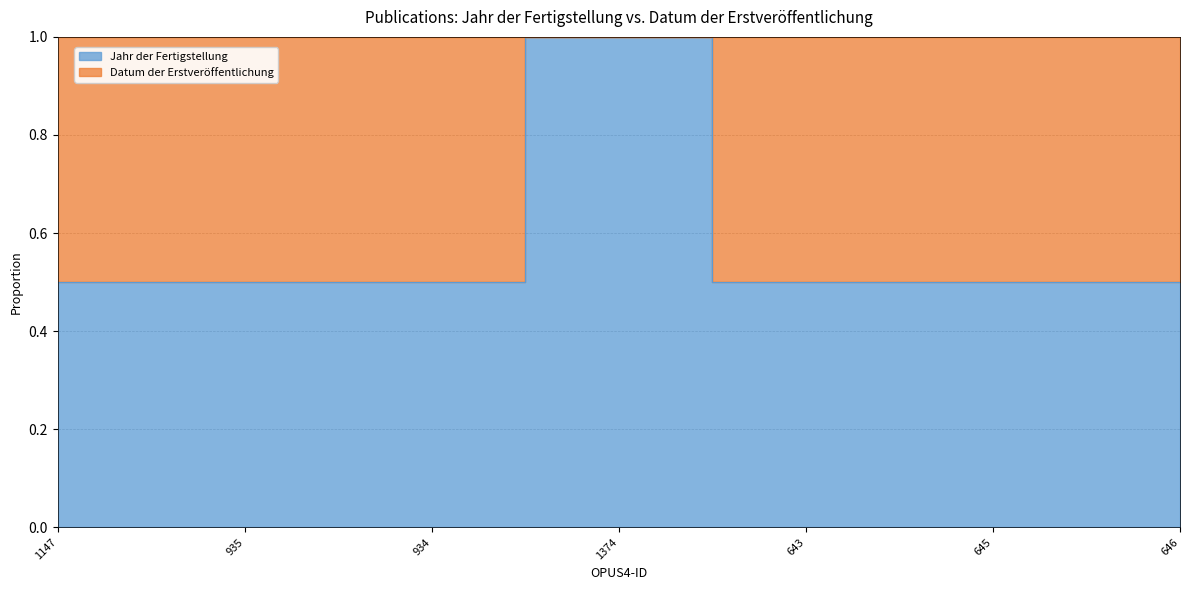

How many points are higher than both their immediate neighbors (excluding endpoints)?

1